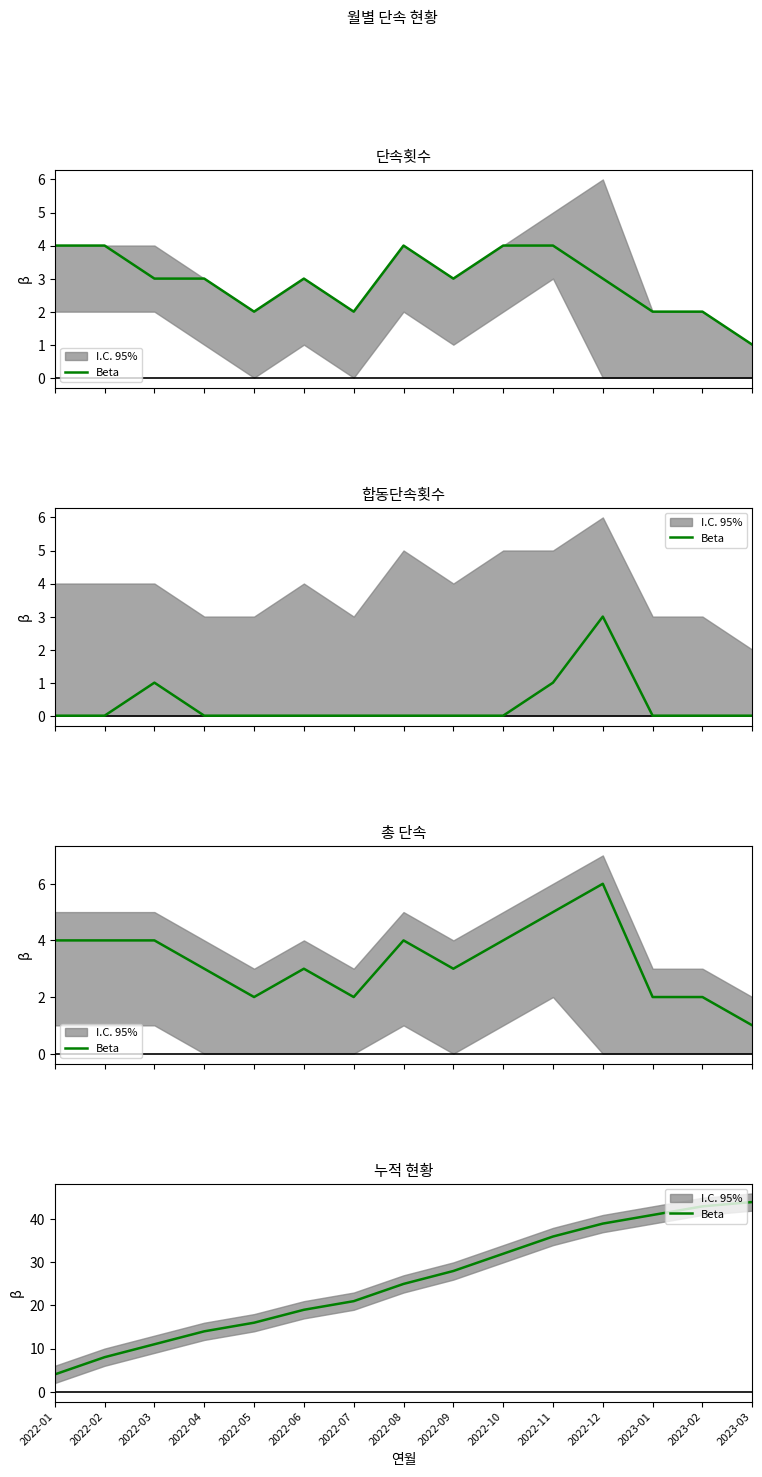

True or false: there are more than 1 points higher than both neighbors.

False